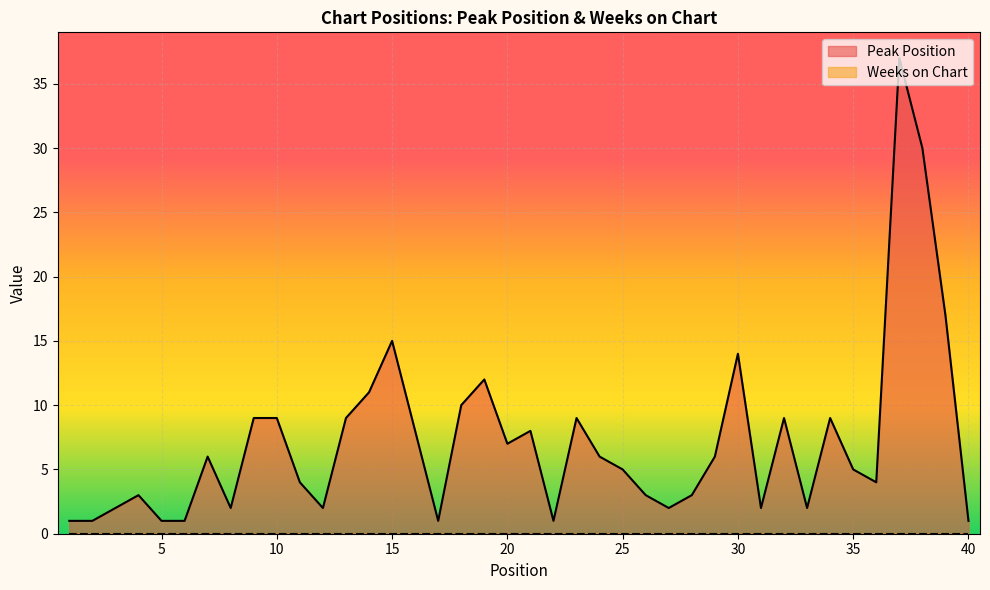

What is the difference between the maximum and minimum values?

36